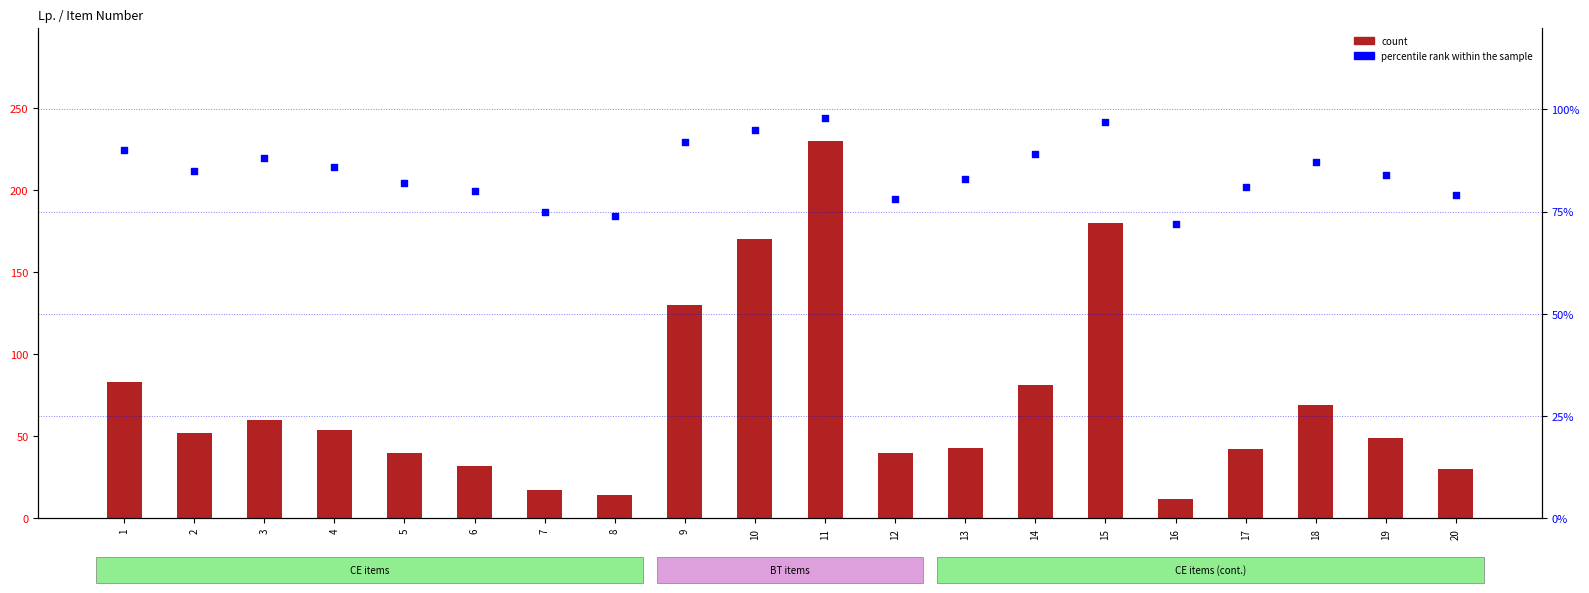

At how many categories does at least one series exceed 220?

1